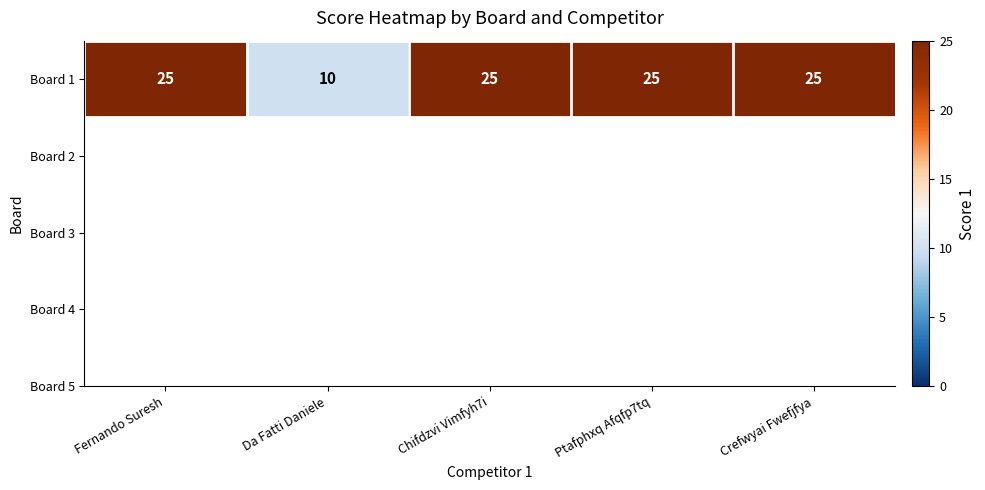

What is the maximum value shown in the chart?

25